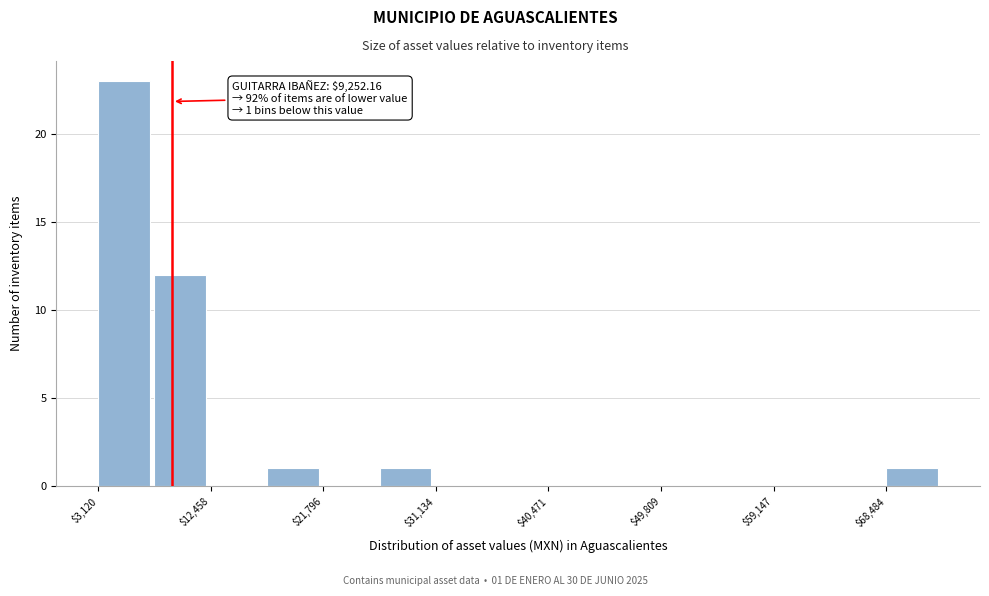

Which range on the x-axis has the tallest bar?

3000 to 8000